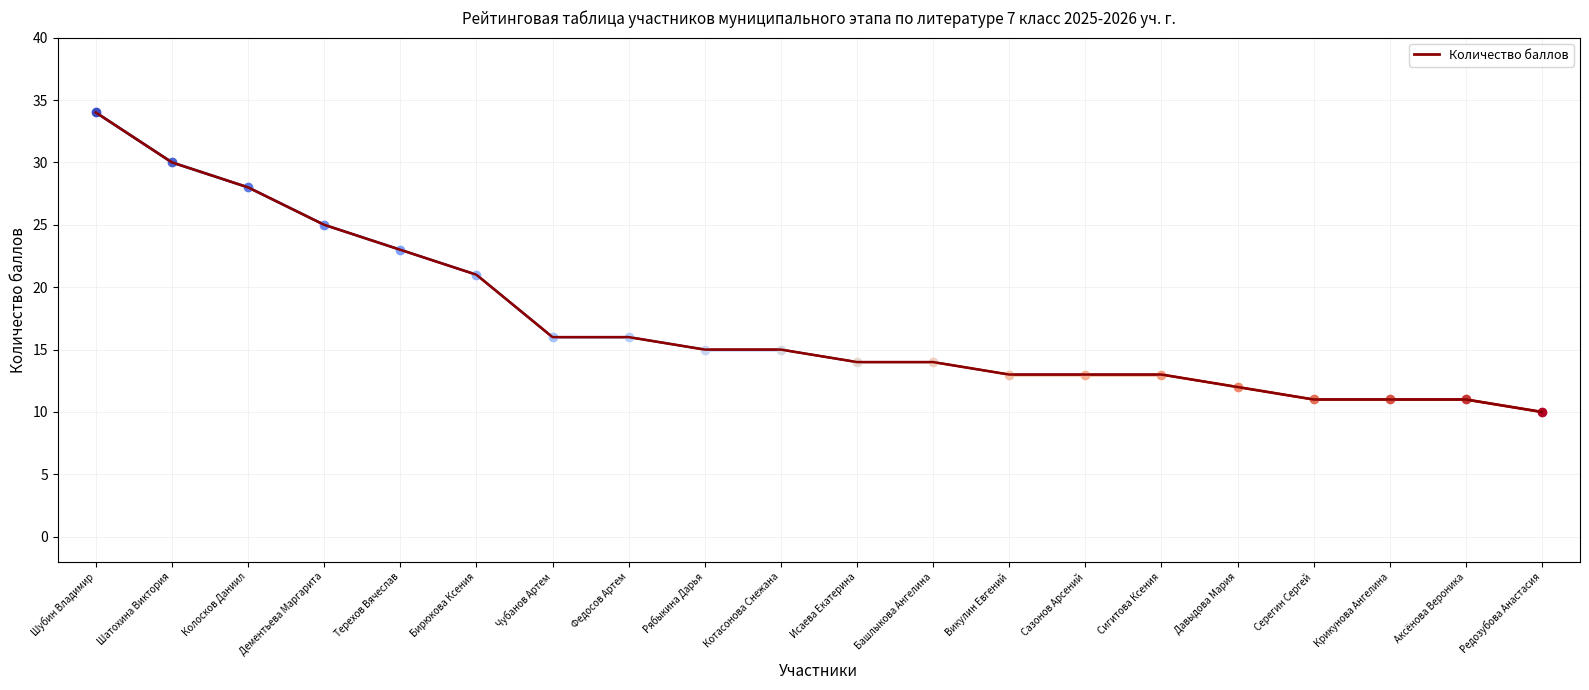

What is the approximate value at Шубин Владимир?

34